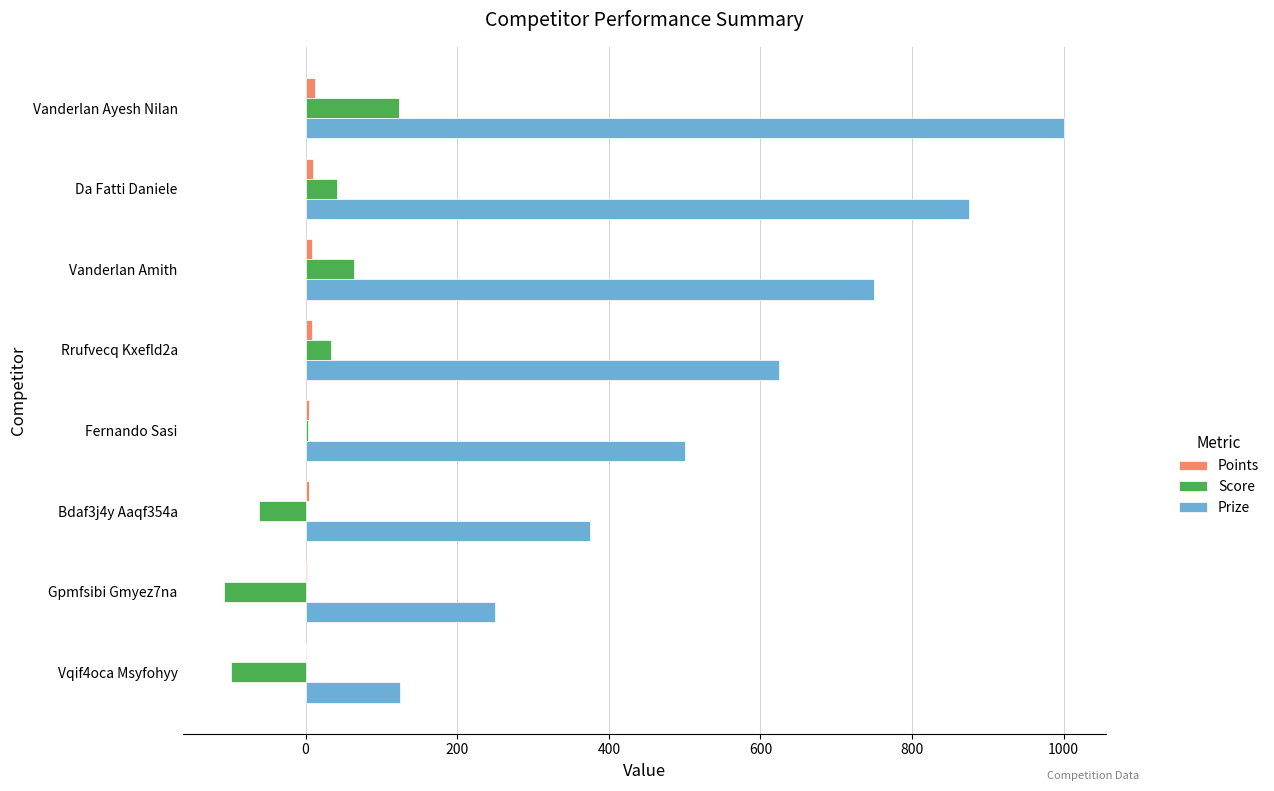

Which series has the largest range (max minus min)?

Prize